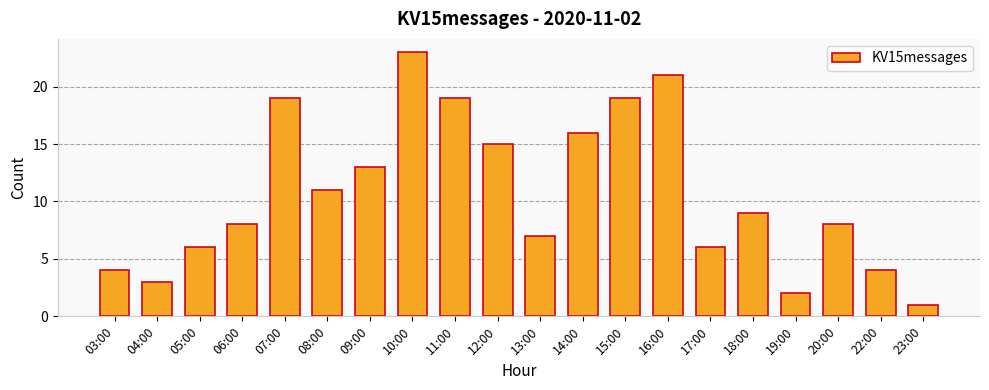

Approximately how many times larger is the value at 03:00 compared to 23:00?

4.0